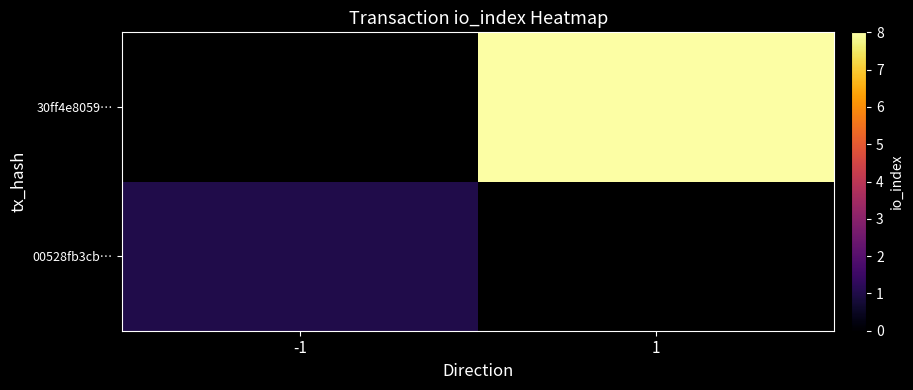

What is the minimum value for 00528fb3cb…?

1.0